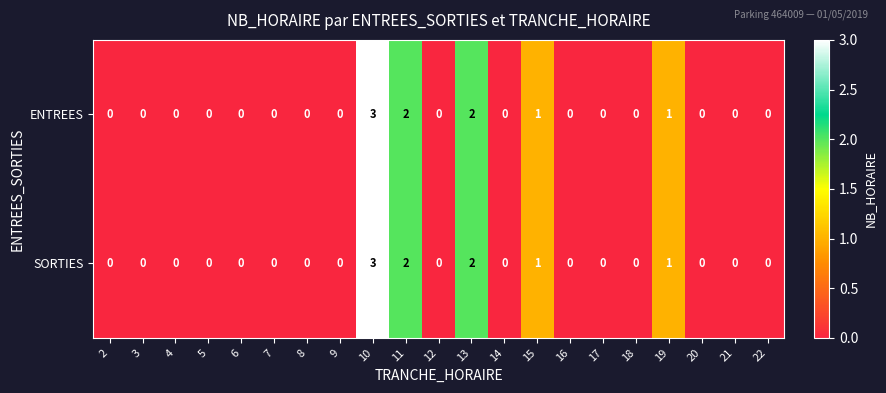

At which category is the sum across all series the highest?

10